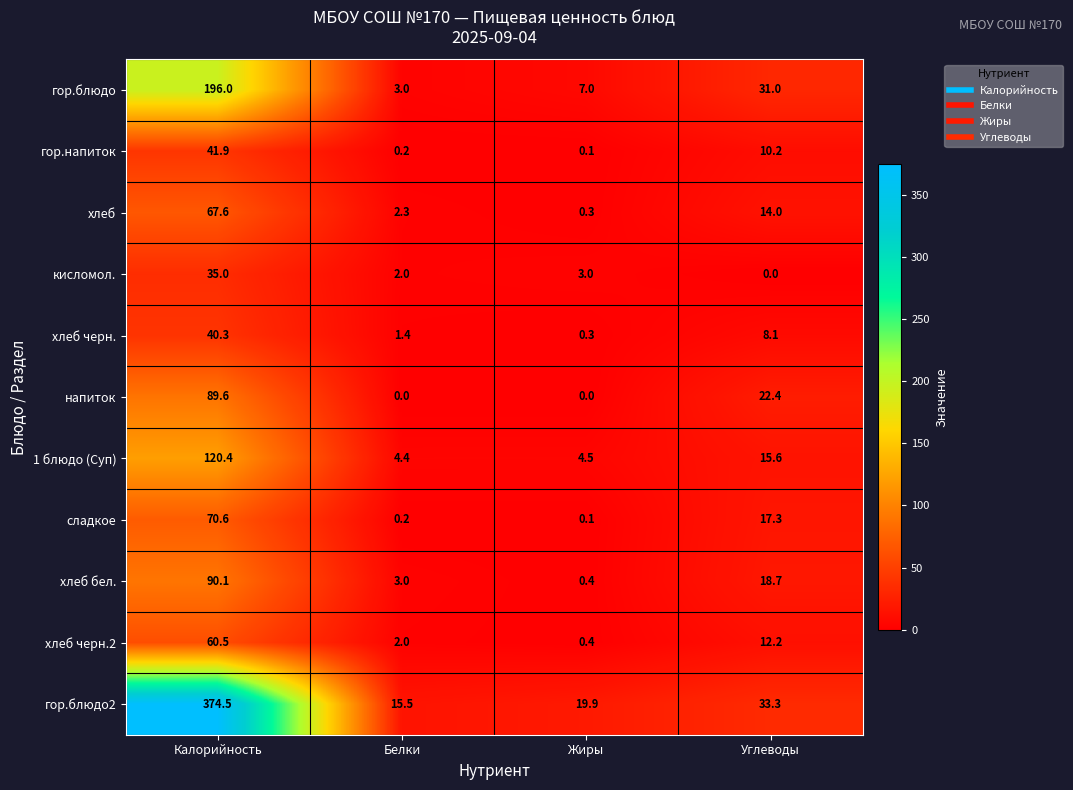

Where does the гор.блюдо2 series first go above 33?

Калорийность